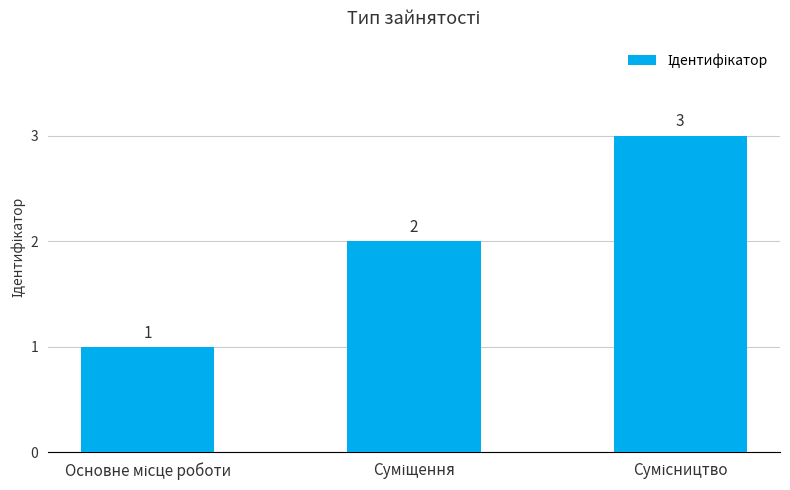

What is the average value?

2